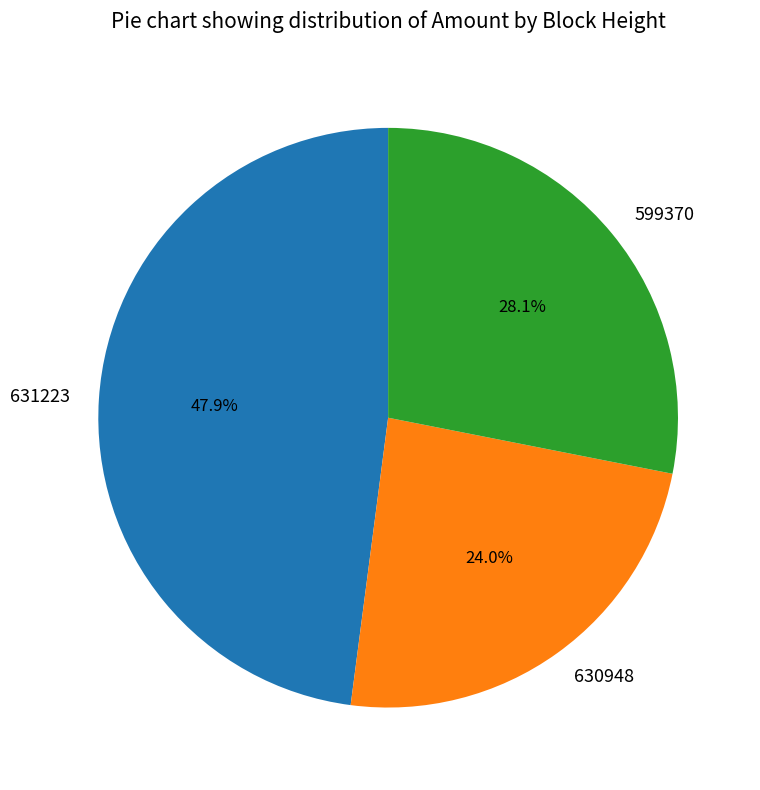

What is the total percentage of 599370 and 631223?

76.0%